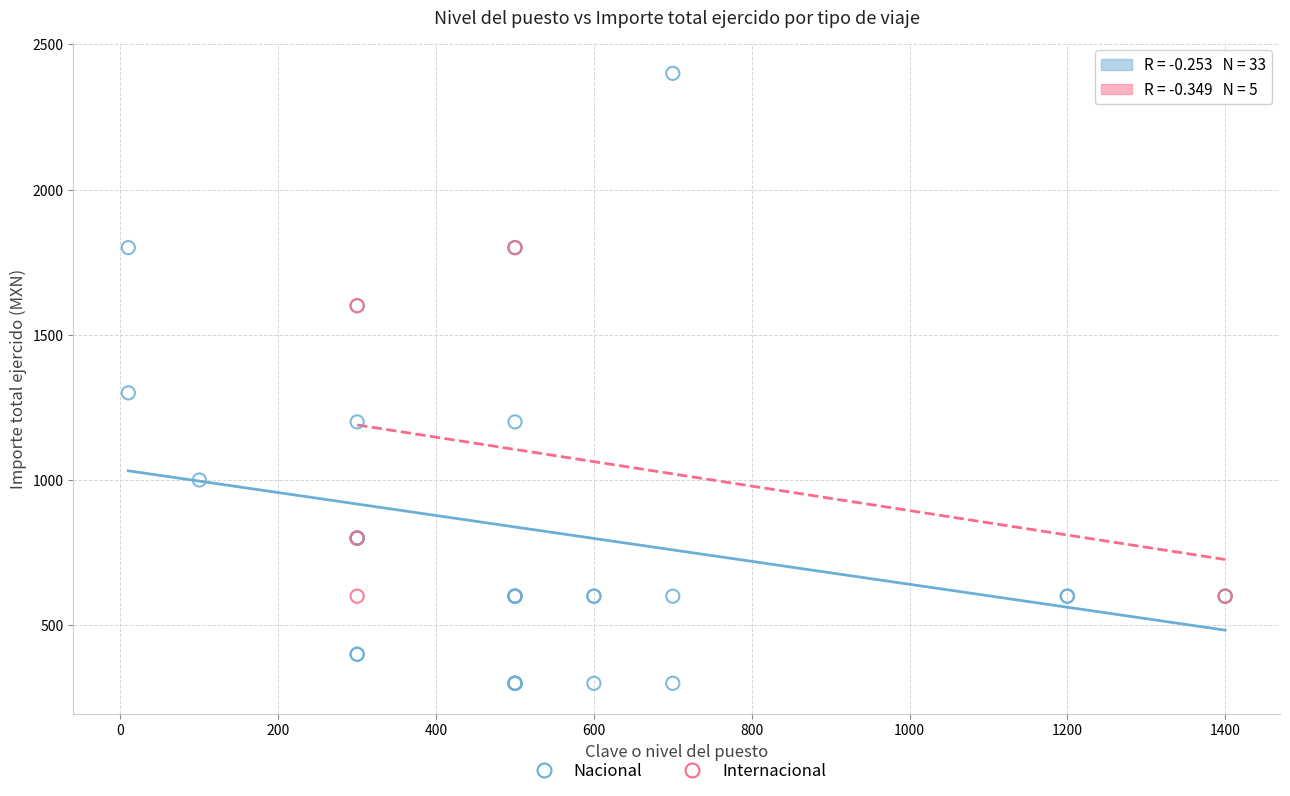

Which series contains the lowest Y value?

Nacional